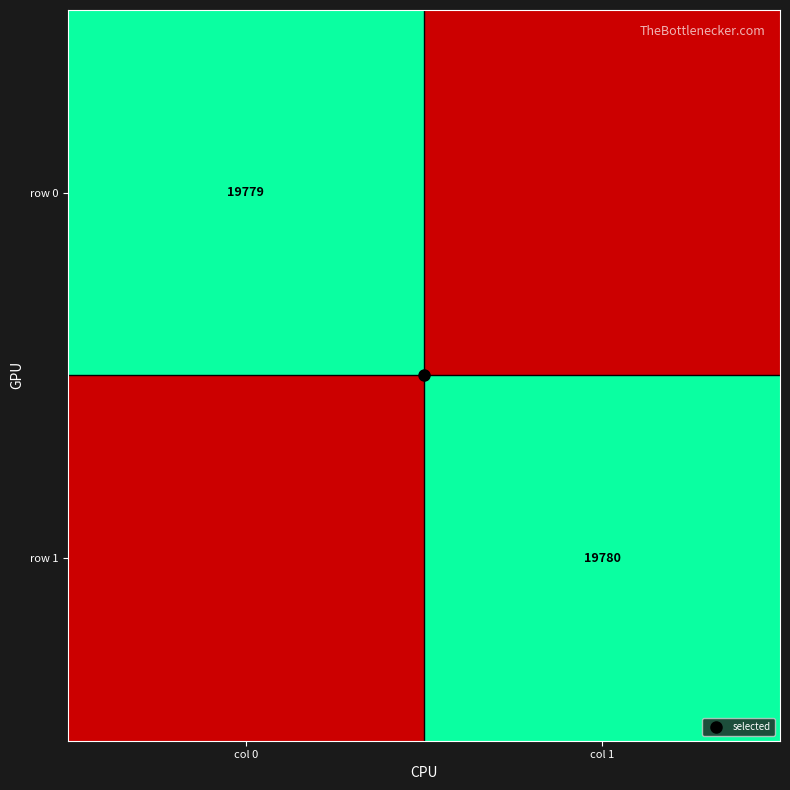

Count the number of categories in the chart.

2